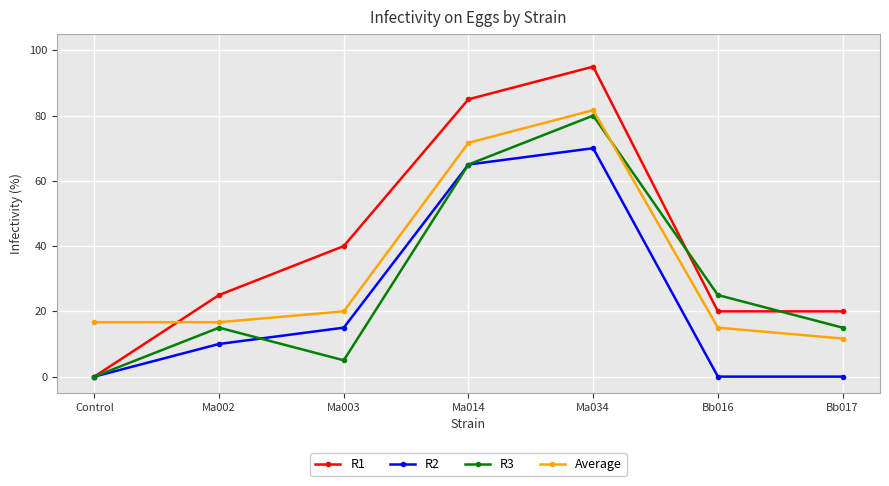

Which series has the largest range (max minus min)?

R1